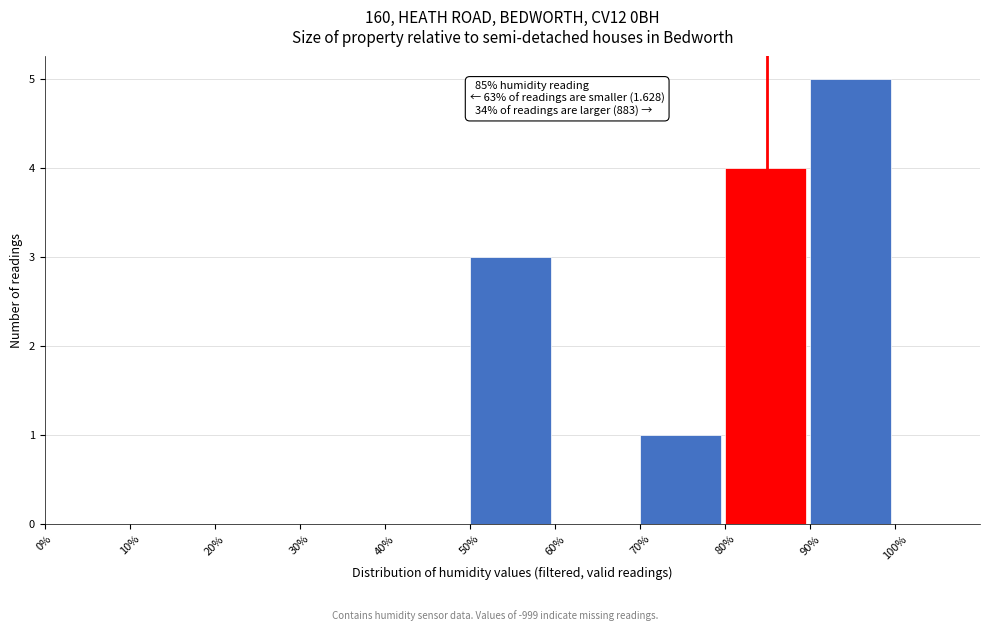

Which range on the x-axis has the tallest bar?

90% to 100%